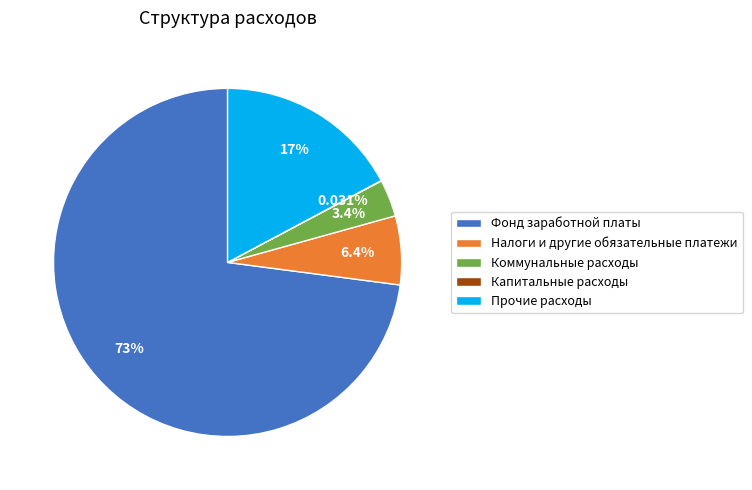

To the nearest percent, what is the average slice percentage?

20%